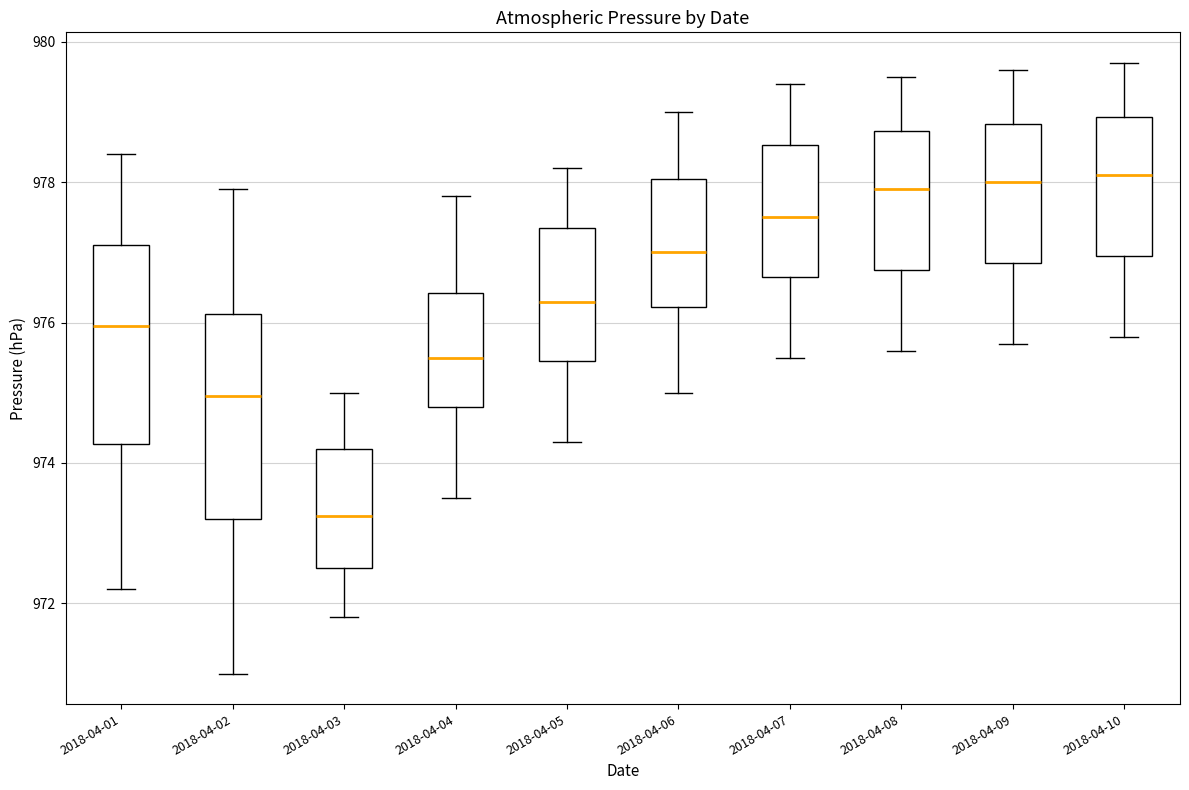

Where does the lower whisker of the box for 2018-04-02 end on the y-axis? The values are not printed on the chart, so give them approximately, as read against the axis.

971.0